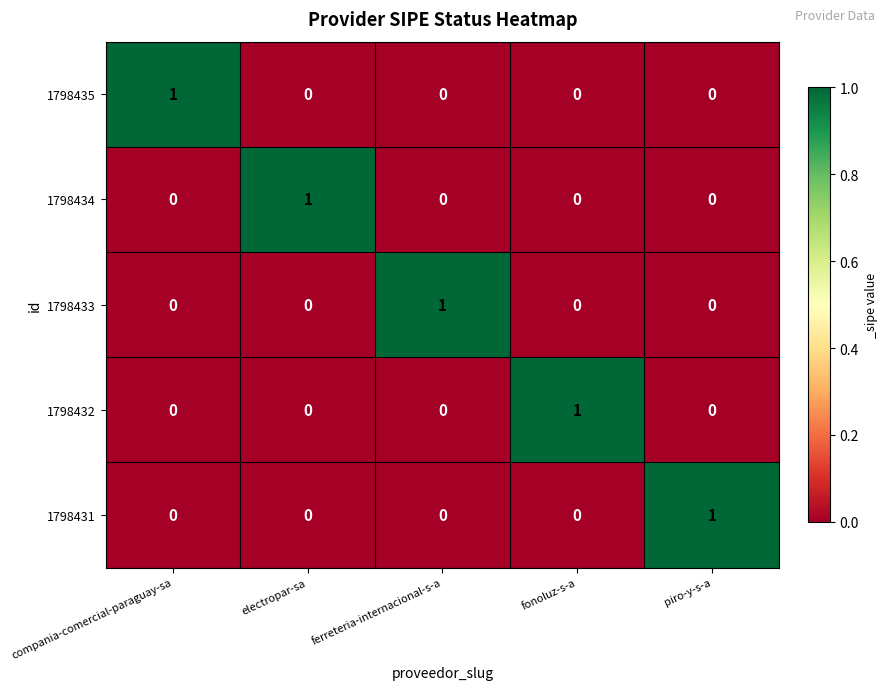

The 1798434 series shows 0 at compania-comercial-paraguay-sa. True or false?

True